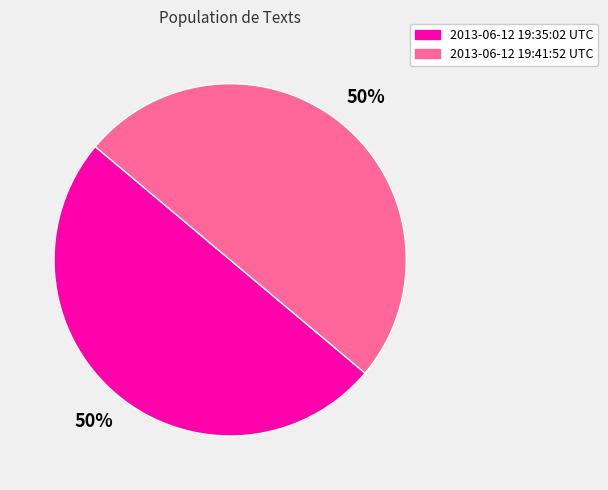

To the nearest percent, what is the average slice percentage?

50%